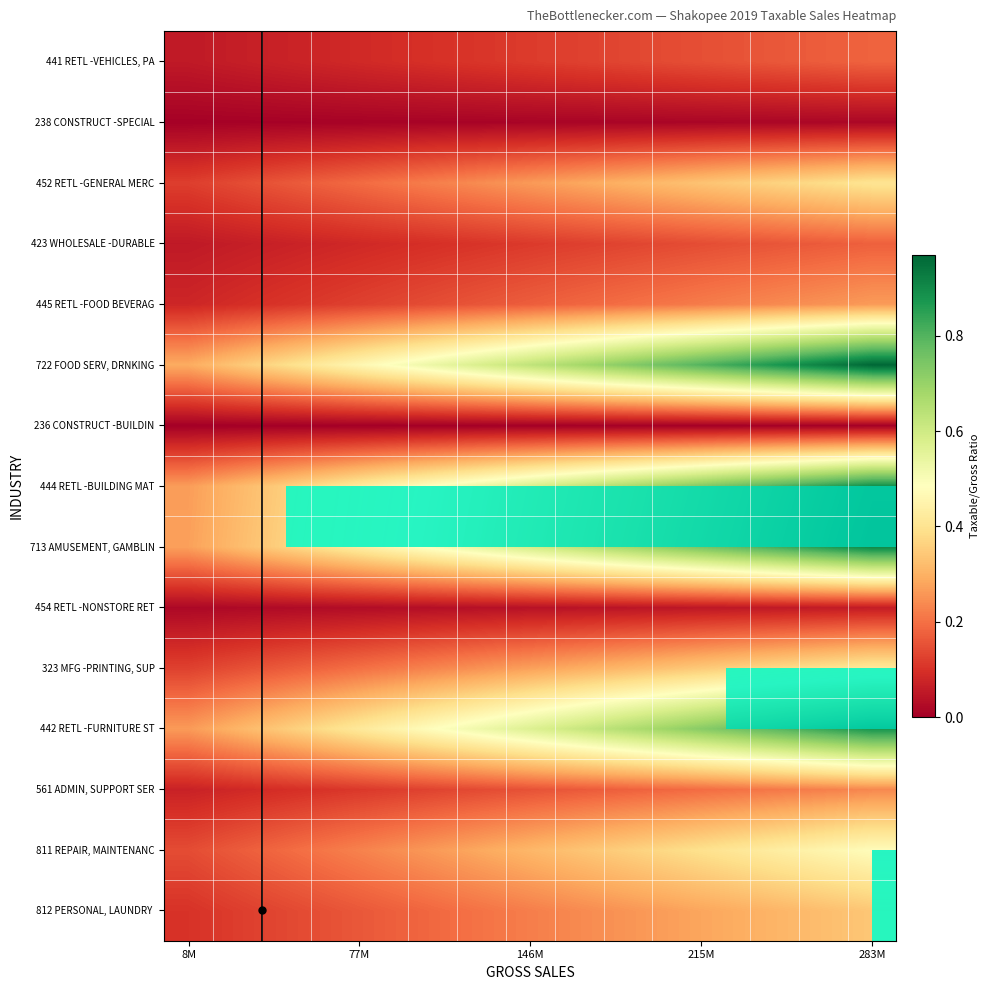

How many data points in 713 AMUSEMENT, GAMBLIN are above 0?

13